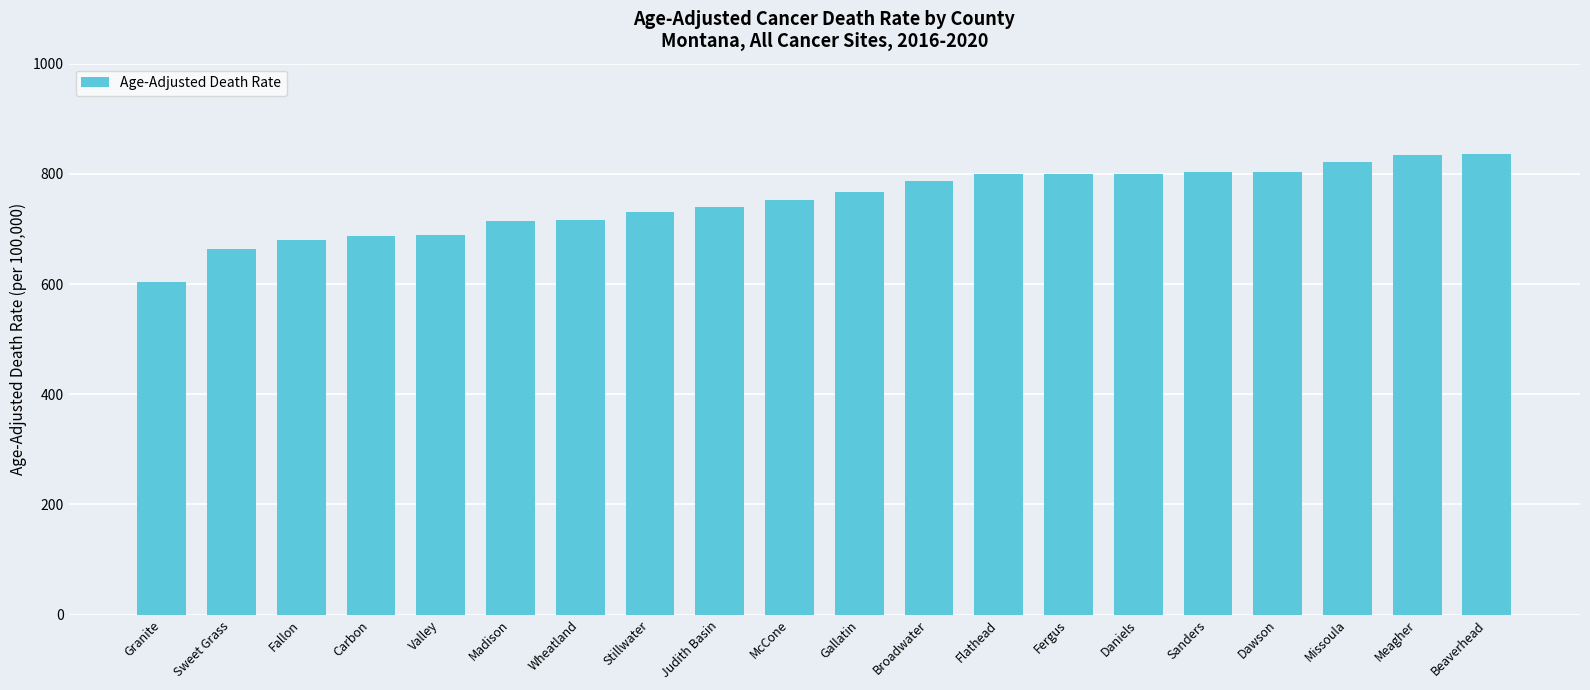

True or false: the data shows 457.3 at Fallon.

False